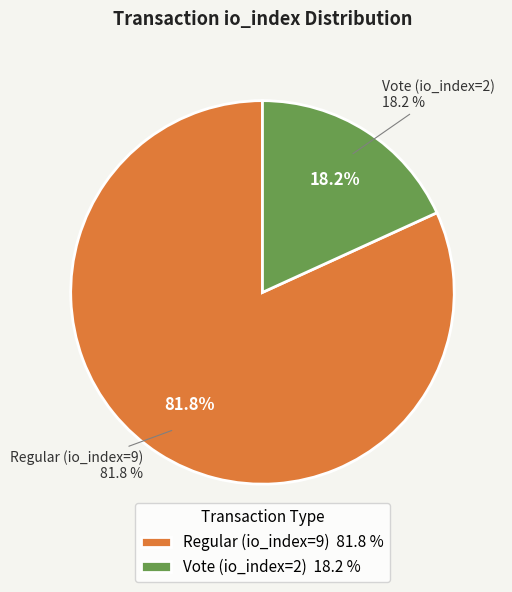

To the nearest percent, what is the difference between the largest and smallest slice percentages?

64%